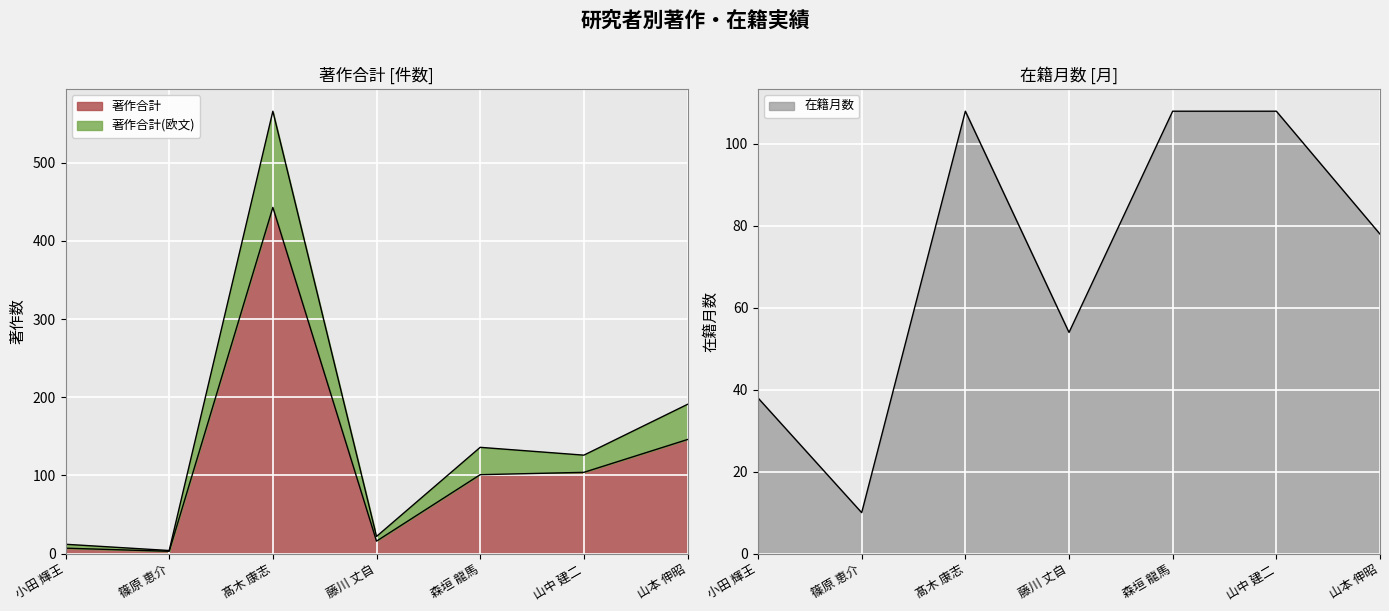

Where is the first local maximum for 著作合計(欧文)?

髙木 康志